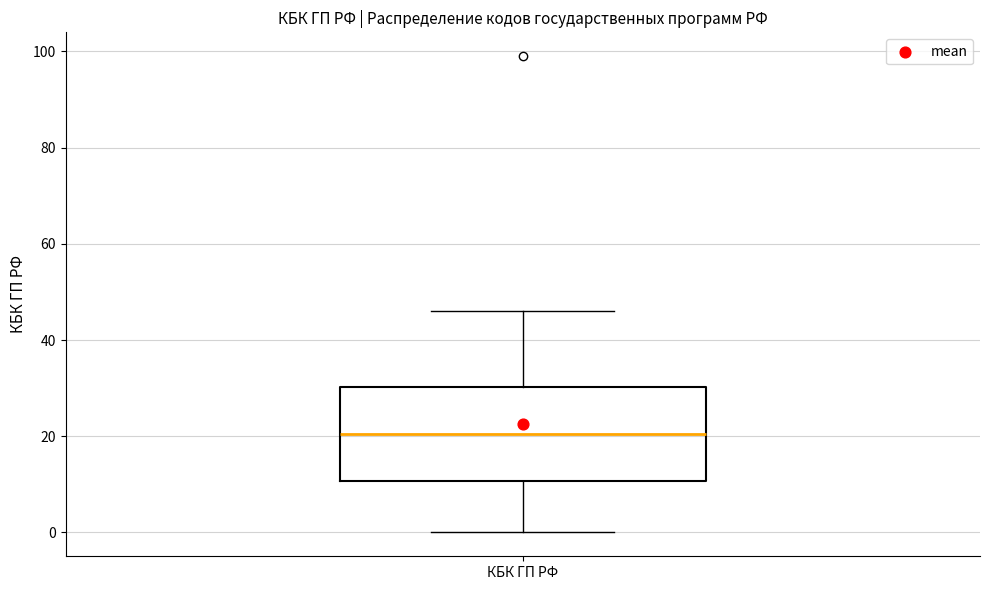

Where does the median line of the box for КБК ГП РФ sit on the y-axis? The values are not printed on the chart, so give them approximately, as read against the axis.

20